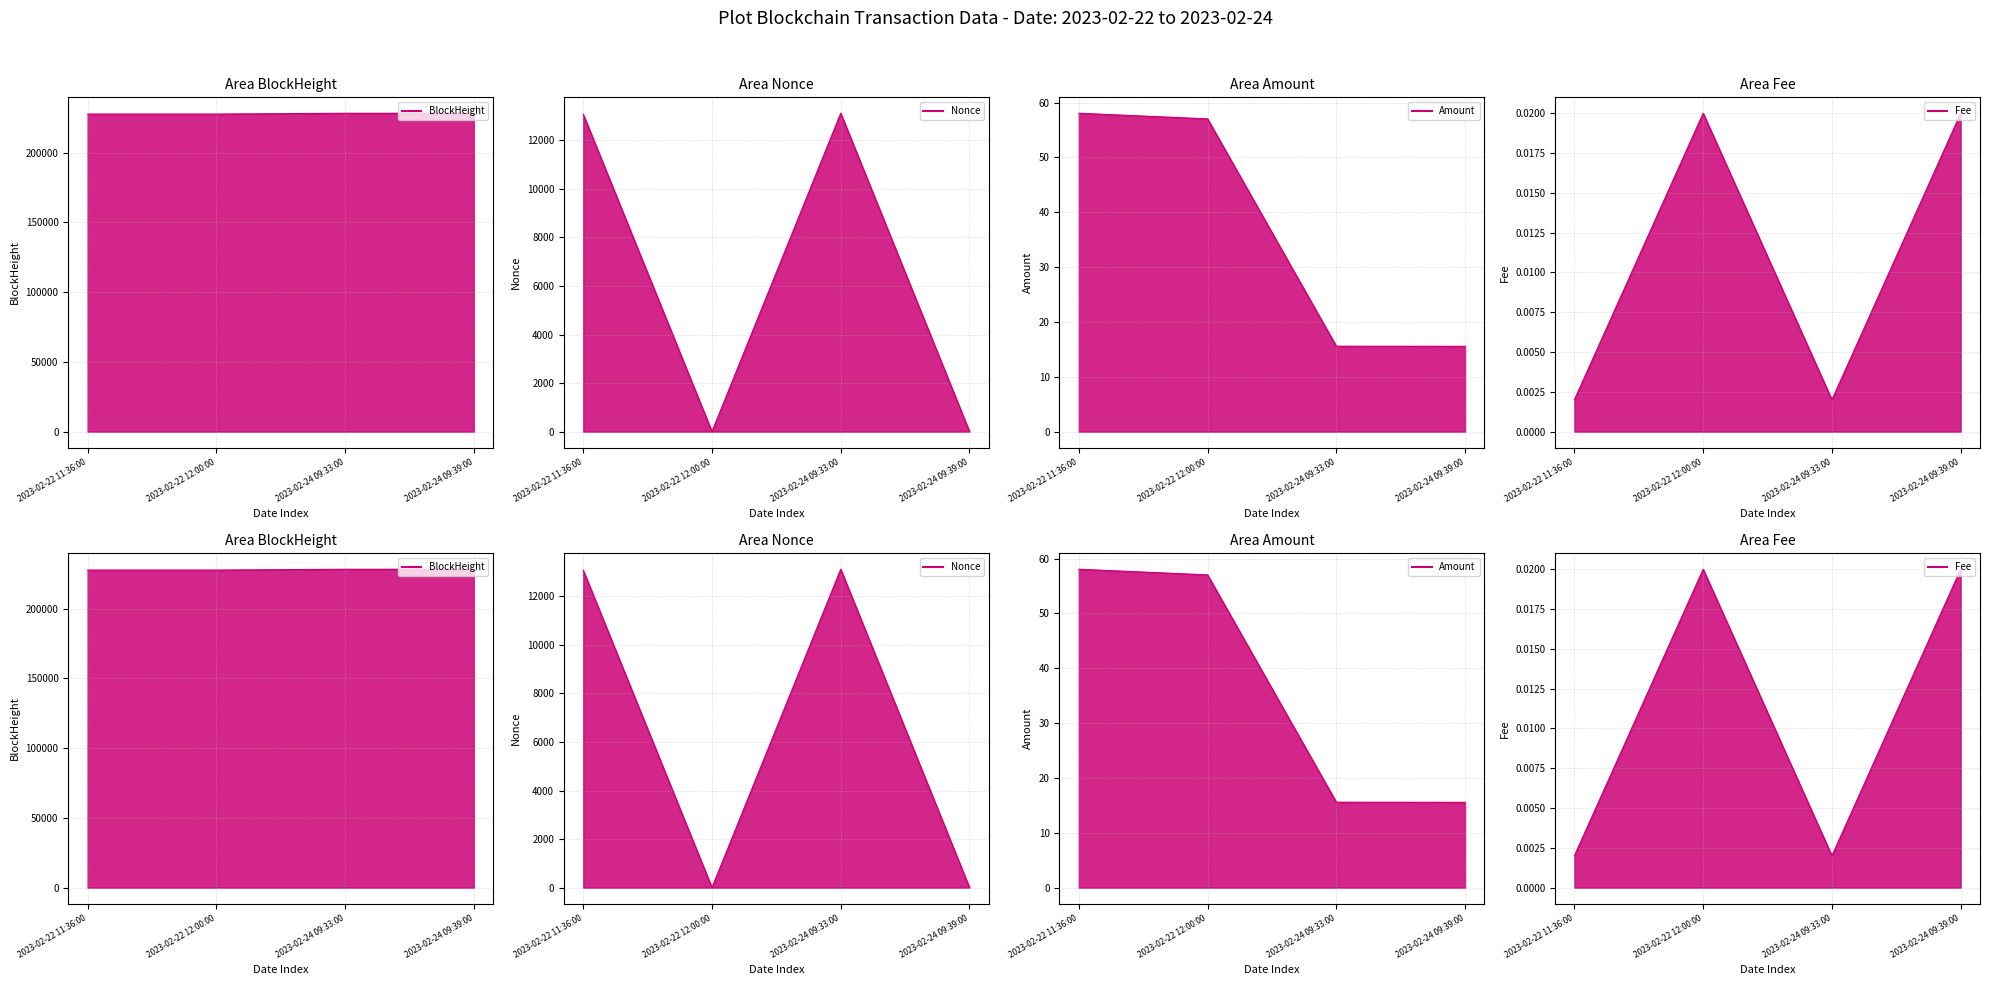

What is the label of the 1st point from the left?

2023-02-22 11:36:00